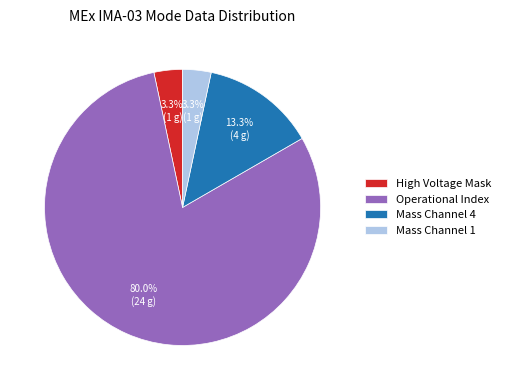

Is High Voltage Mask the majority of the pie?

No